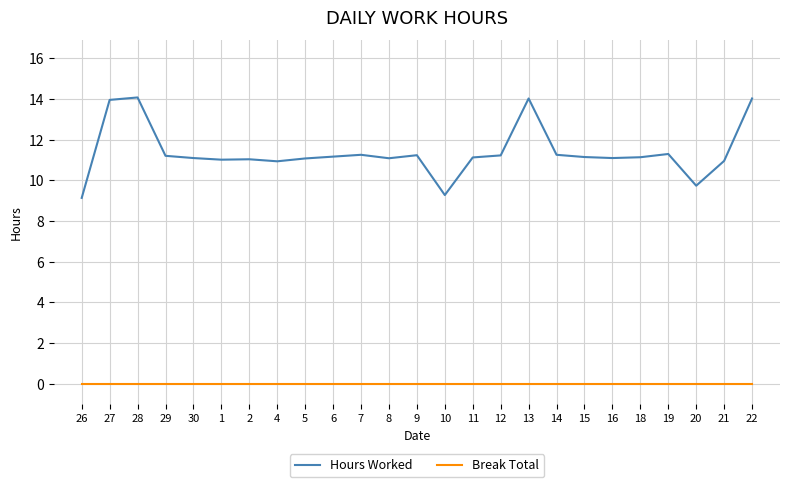

At which label does Hours Worked first exceed 11?

27